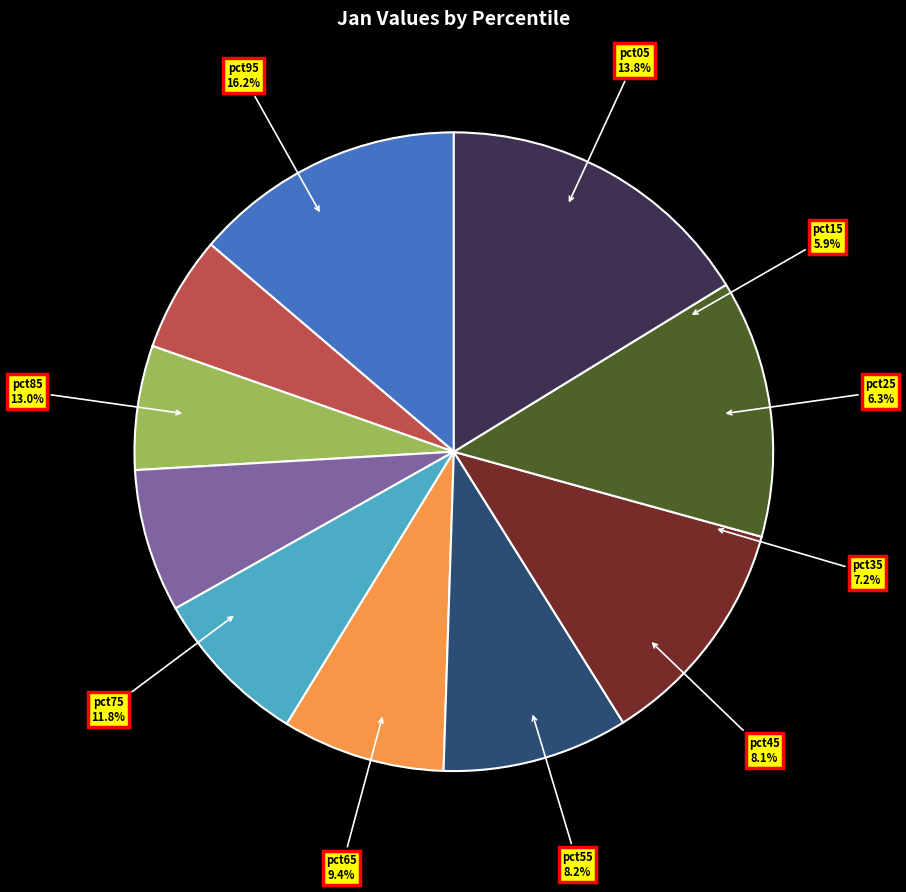

To the nearest percent, what percentage of the pie is pct95?

16%